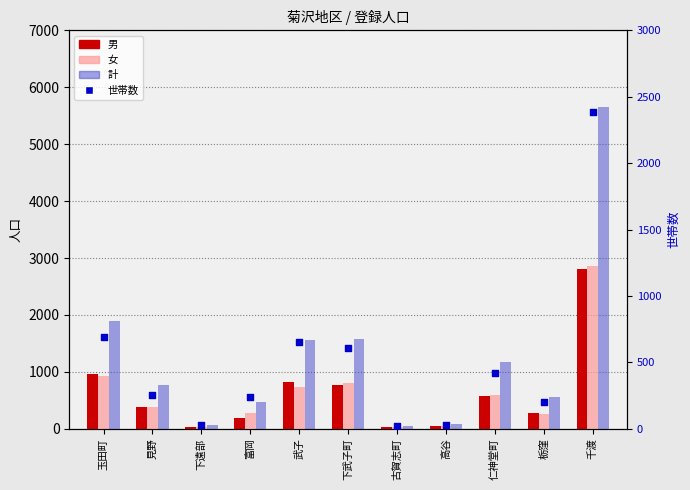

Is the value of 世帯数 at 見野 greater than the value of 計 at 千渡?

No